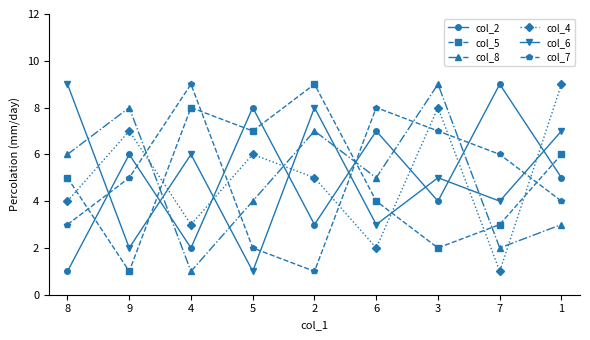

At 2, list the series in order from smallest to largest.

col_7, col_2, col_4, col_8, col_6, col_5